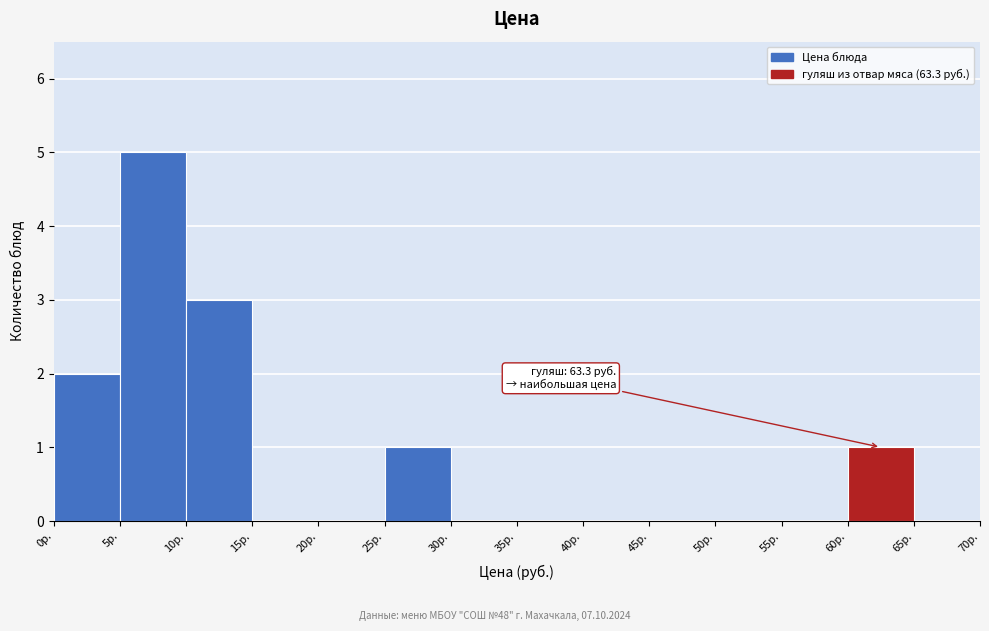

Which range on the x-axis has the tallest bar?

5 to 10